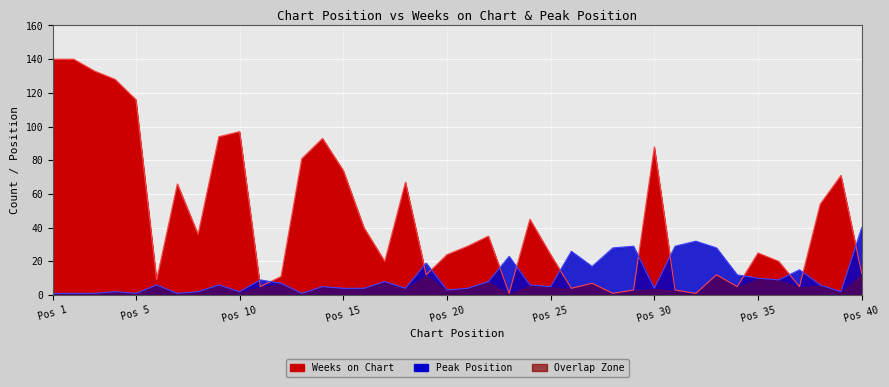

How many values in the Weeks on Chart series are below 29?

20